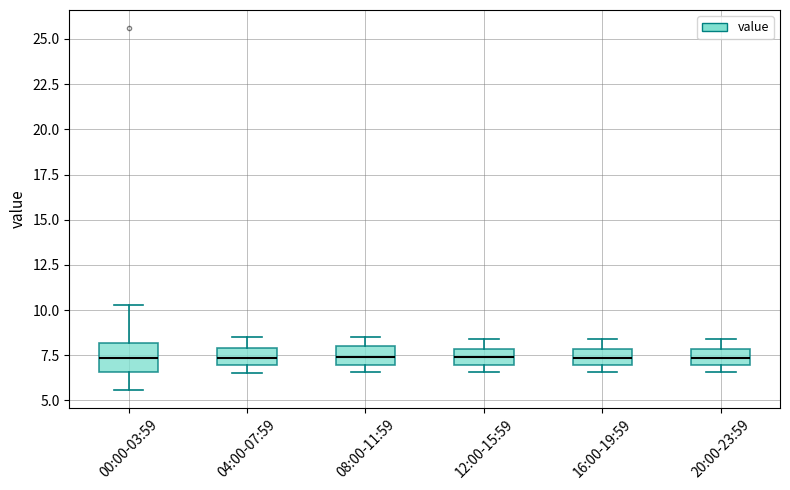

Reading left to right, read every box against the y-axis: the position of its median line, the range the box covers, and the ends of its whiskers. The values are not printed on the chart, so give them approximately, as read against the axis.

00:00-03:59: median 7.5, box 6.5 to 8.0, whiskers 5.5 to 10.5
04:00-07:59: median 7.5, box 7.0 to 8.0, whiskers 6.5 to 8.5
08:00-11:59: median 7.5, box 7.0 to 8.0, whiskers 6.5 to 8.5
12:00-15:59: median 7.5, box 7.0 to 8.0, whiskers 6.5 to 8.5
16:00-19:59: median 7.5, box 7.0 to 8.0, whiskers 6.5 to 8.5
20:00-23:59: median 7.5, box 7.0 to 8.0, whiskers 6.5 to 8.5